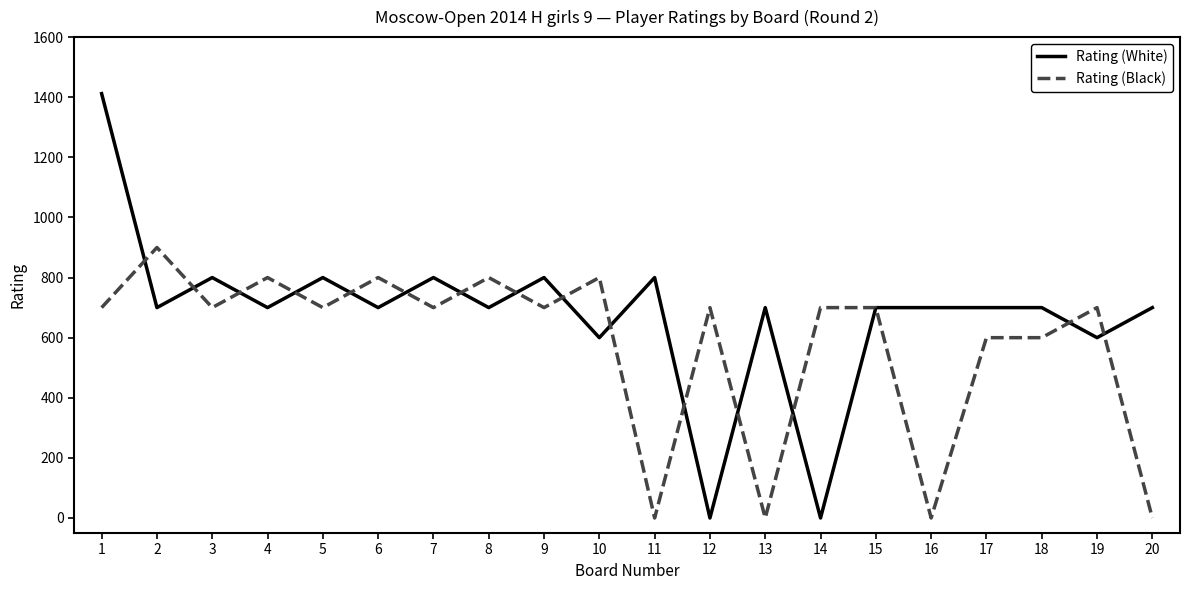

What are all the series names shown in the legend?

Rating (White), Rating (Black)